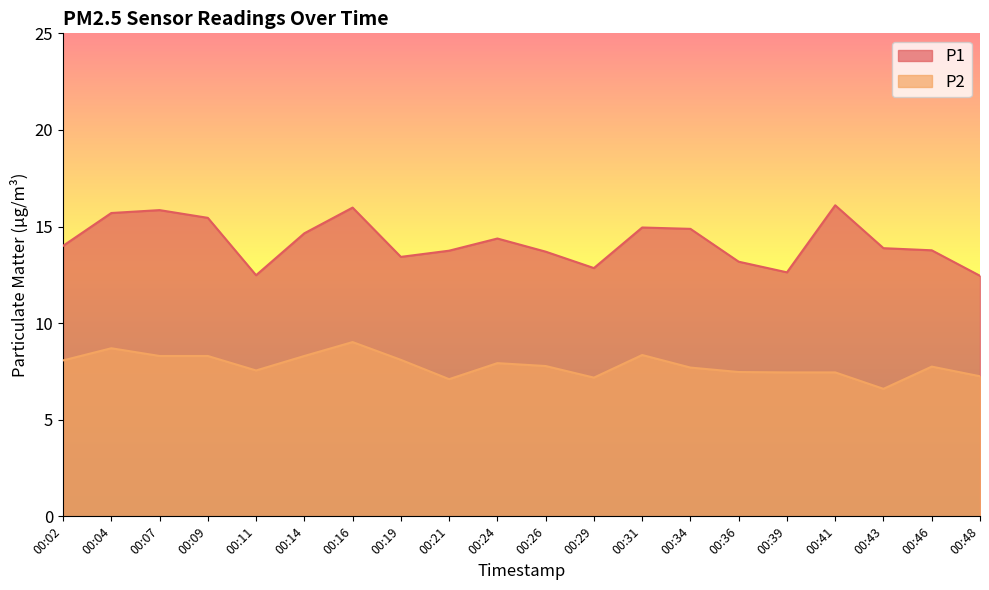

True or false: P1 has a value of 13.8 at 00:21.

True